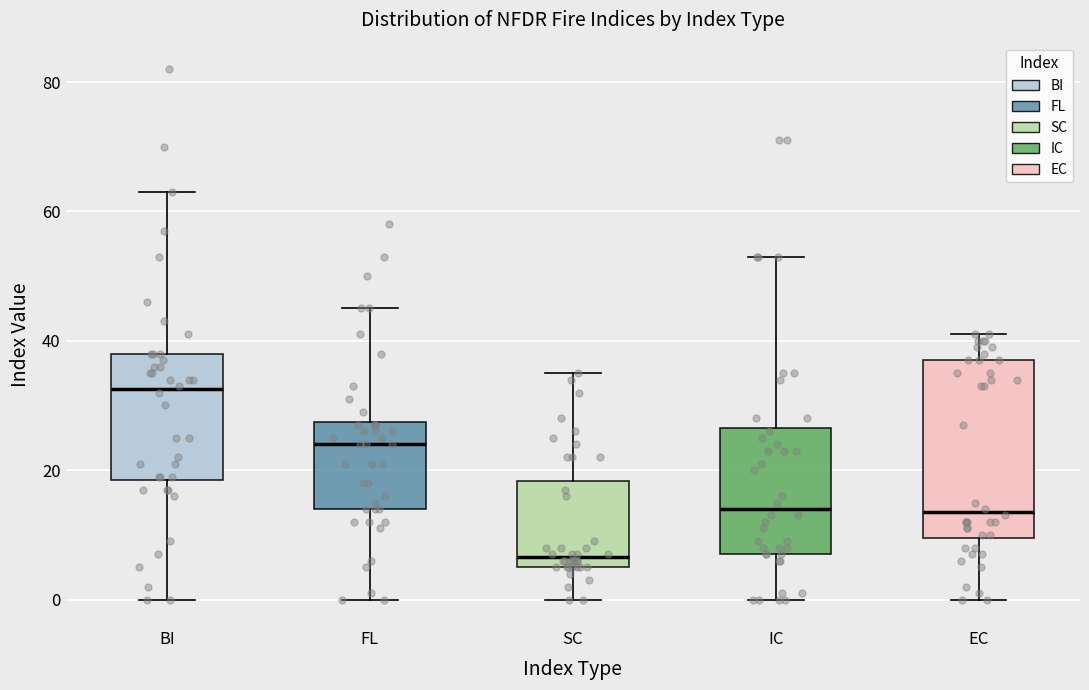

Reading left to right, transcribe this box plot: for each box, give where its median line is, the range the box spans, and where its two whiskers end, as read against the y-axis. The values are not printed on the chart, so give them approximately, as read against the axis.

BI: median 32, box 18 to 38, whiskers 0 to 64
FL: median 24, box 14 to 28, whiskers 0 to 46
SC: median 6 (just above the box's lower edge), box 6 to 18, whiskers 0 to 36
IC: median 14, box 8 to 26, whiskers 0 to 54
EC: median 14, box 10 to 38, whiskers 0 to 42